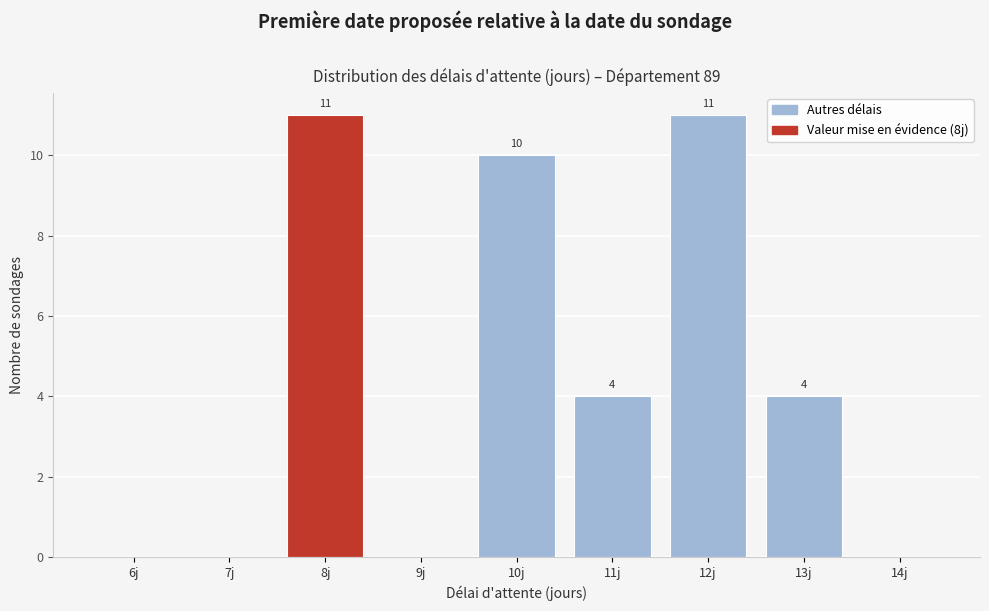

Reading left to right, list all the values displayed in this chart.

6j=0	7j=0	8j=11	9j=0	10j=10	11j=4	12j=11	13j=4	14j=0